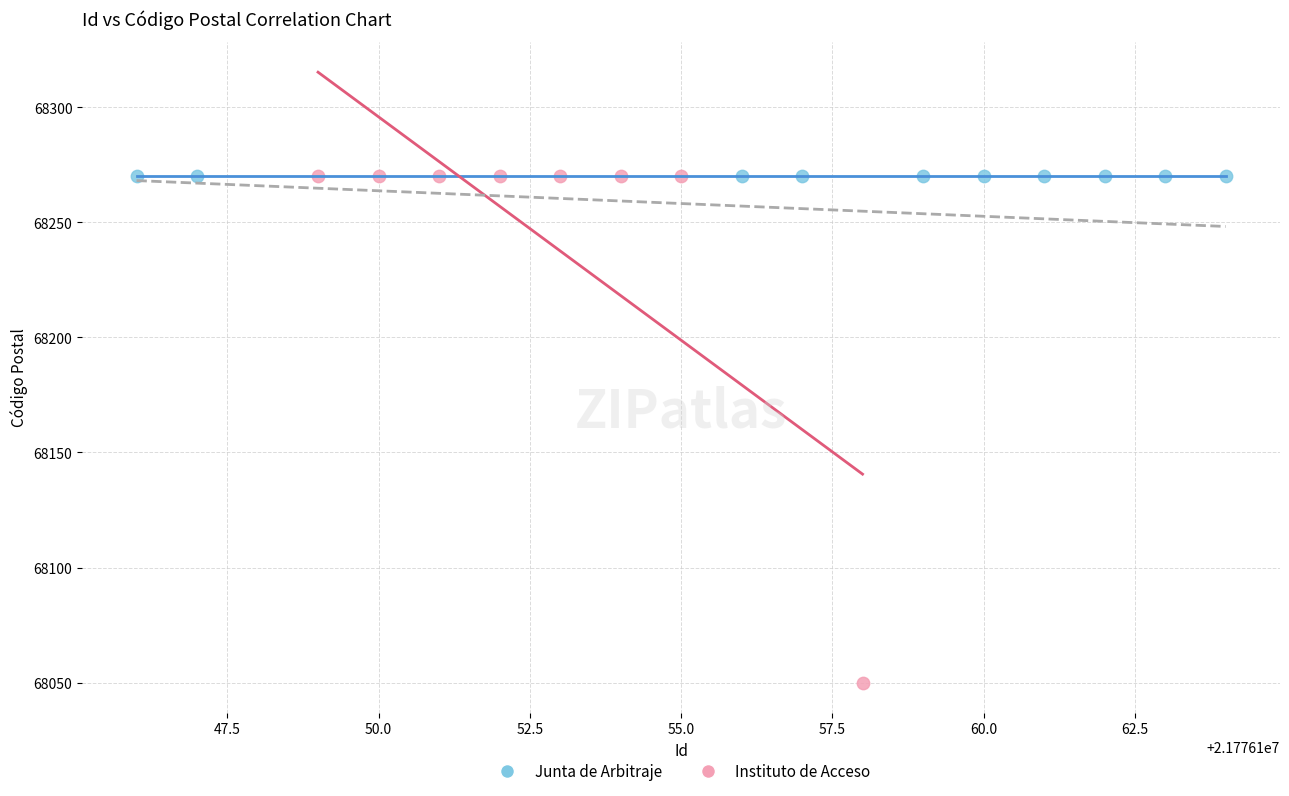

Which series reaches the minimum Y coordinate?

Instituto de Acceso